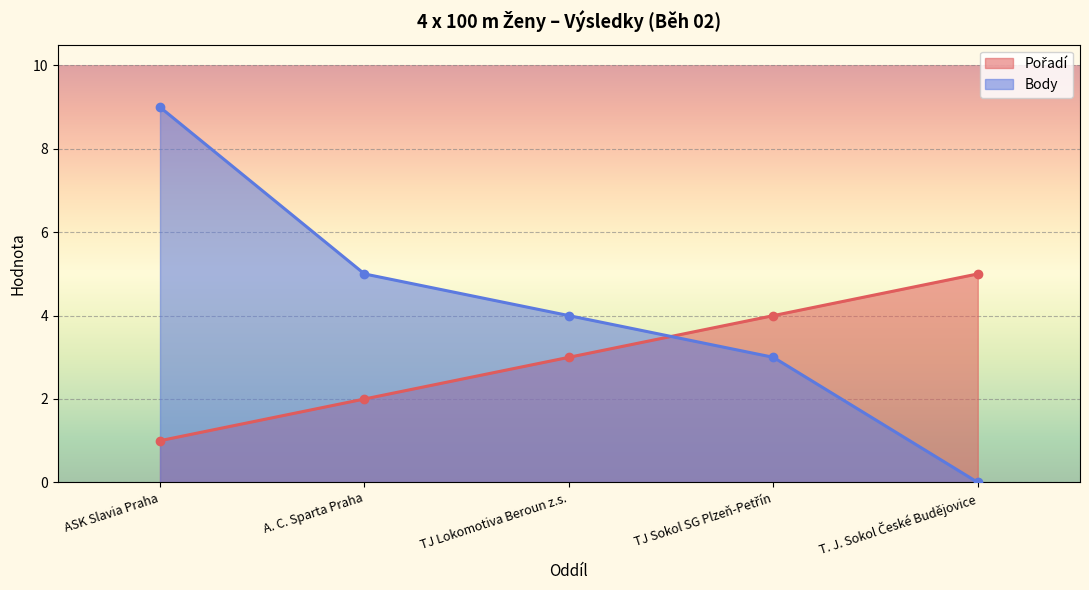

What is the total value across all series at ASK Slavia Praha?

10